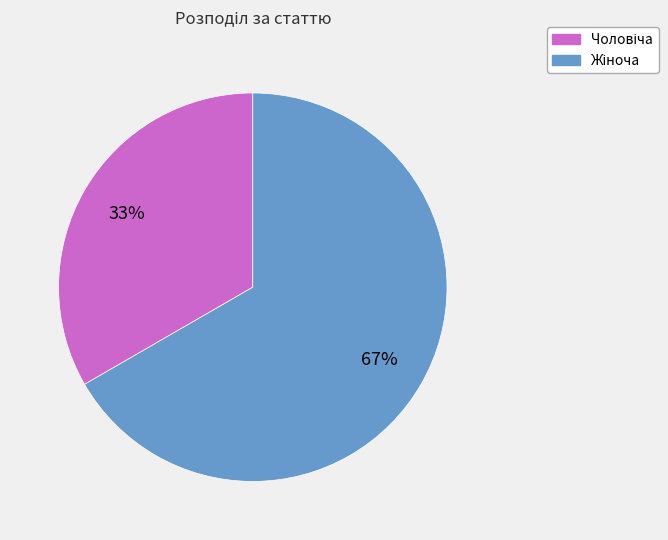

To the nearest percent, what is the average slice percentage?

50%